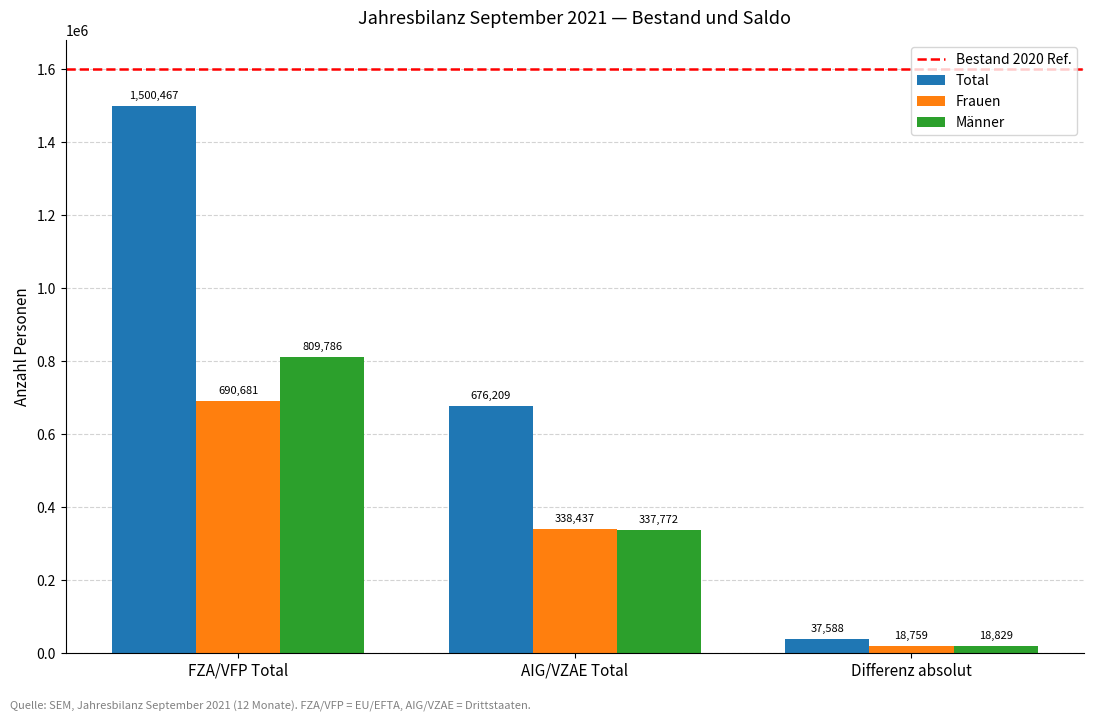

Where does the Frauen series first go above 338437?

FZA/VFP Total